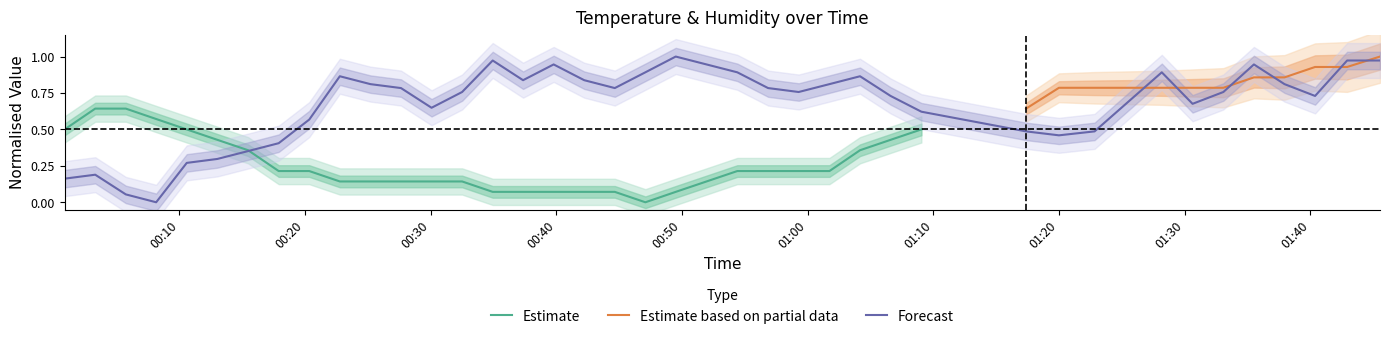

How many interior local peaks (higher than both neighbors) does the data have?

8